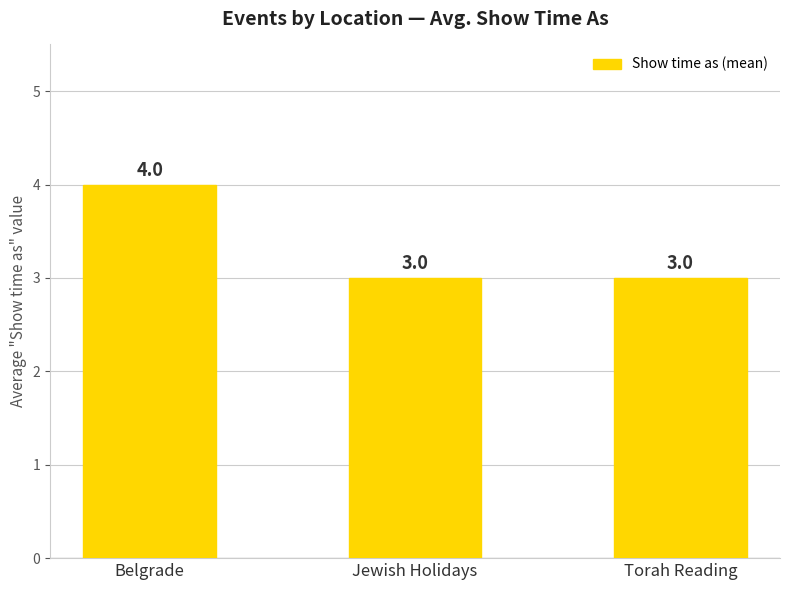

What is the maximum value shown in the chart?

4